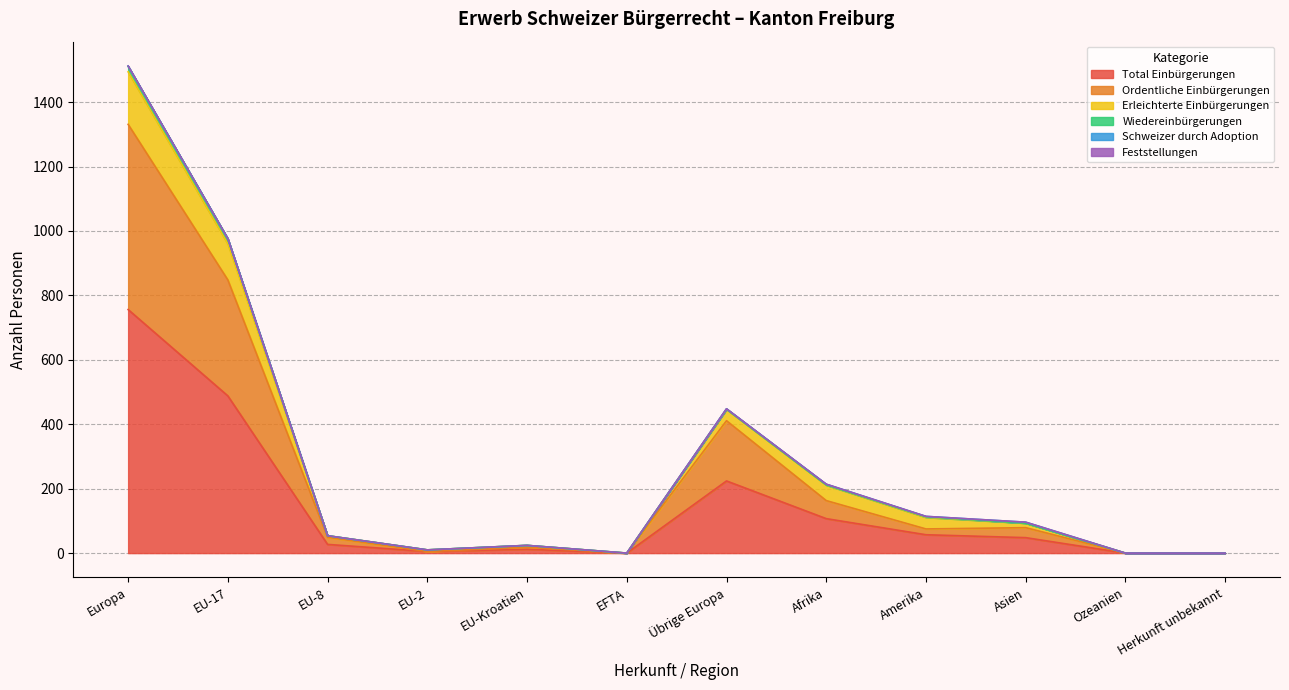

At which label is Total Einbürgerungen closest to 378?

EU-17